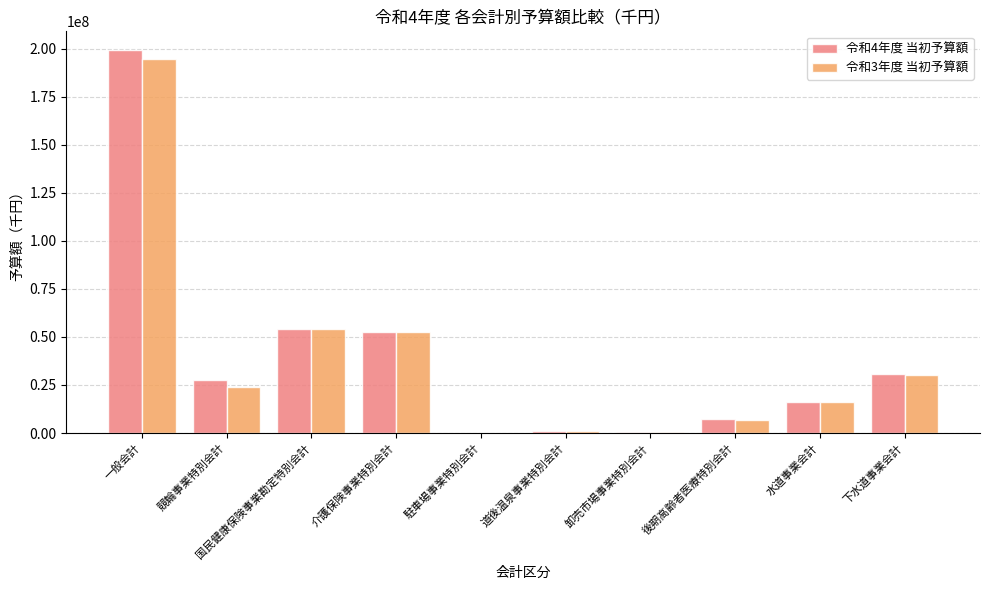

Is it true that 令和4年度 当初予算額 equals 54207000 at 国民健康保険事業勘定特別会計?

True